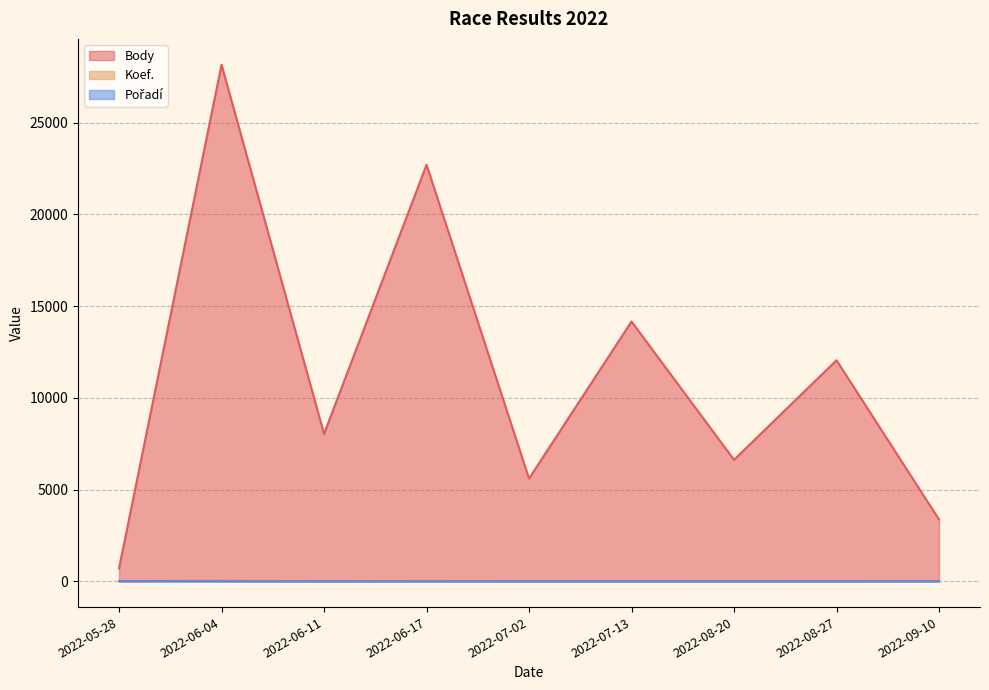

Between 2022-06-04 and 2022-06-11, which series saw the biggest shift?

Body